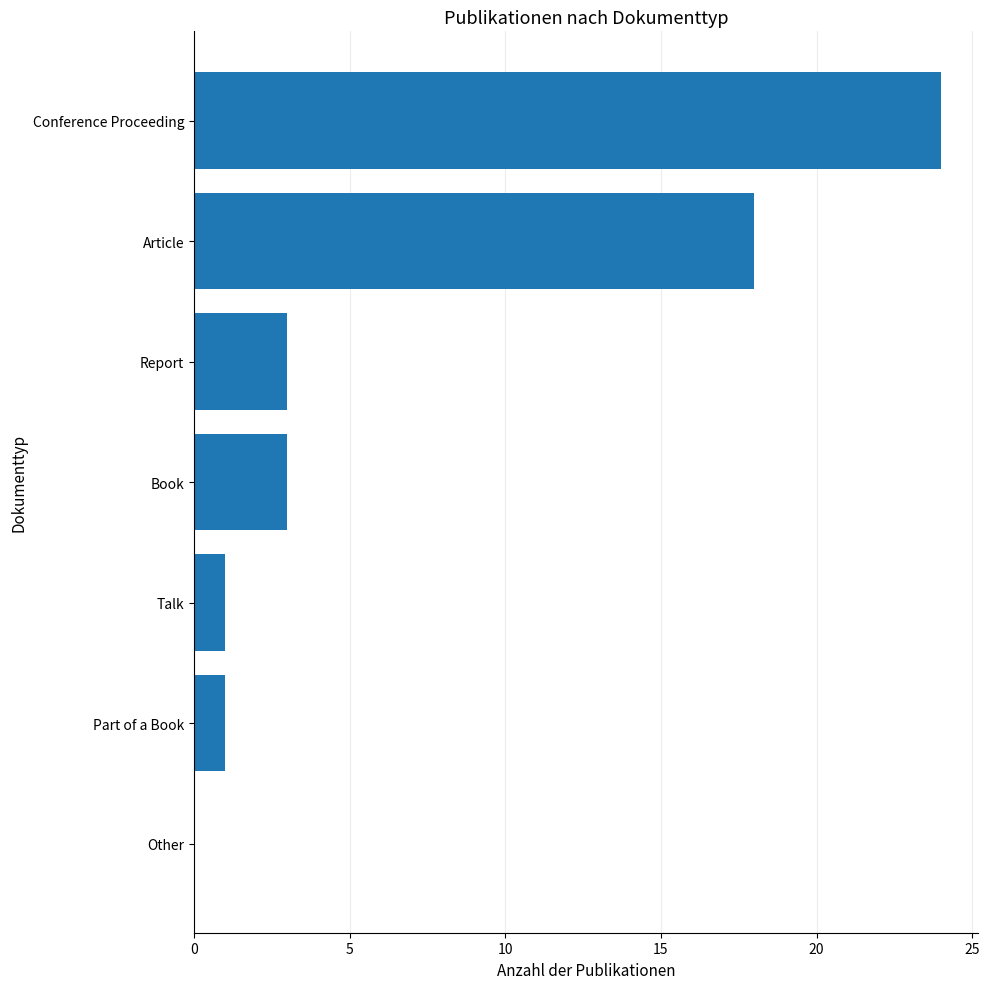

What is the sum of all values?

50